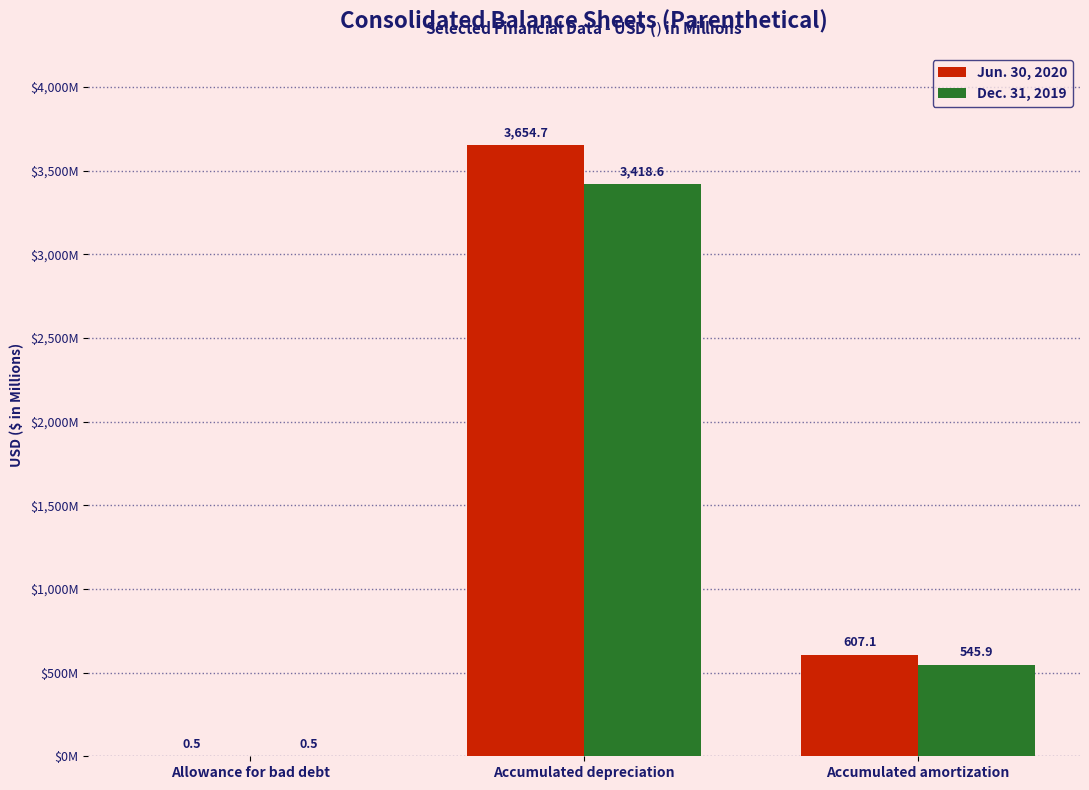

Reading left to right, extract all data points from this chart.

Jun. 30, 2020: 0.5	3654.7	607.1
Dec. 31, 2019: 0.5	3418.6	545.9